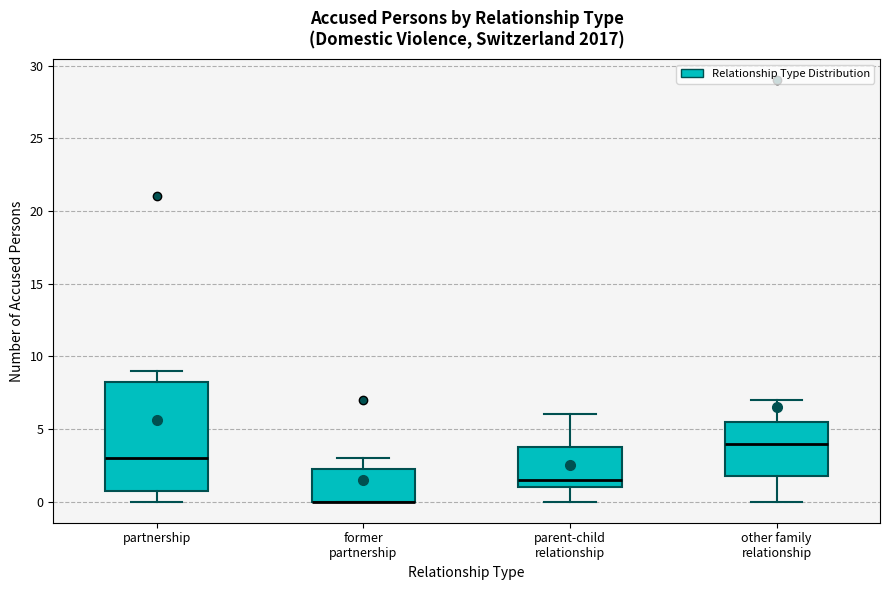

Which box is the tallest, from its lower edge to its upper edge?

partnership